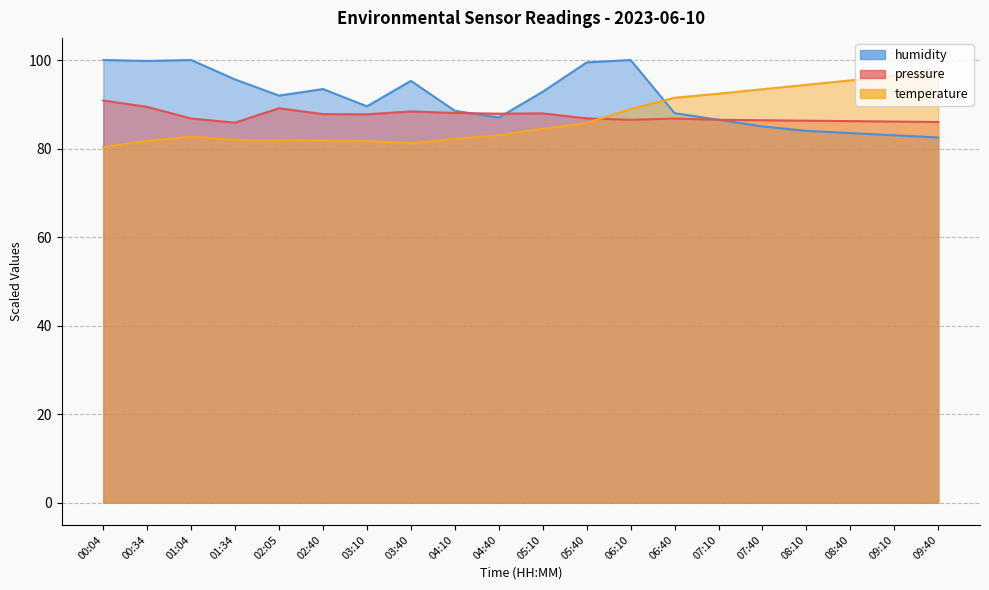

What is the maximum value for temperature?

97.4